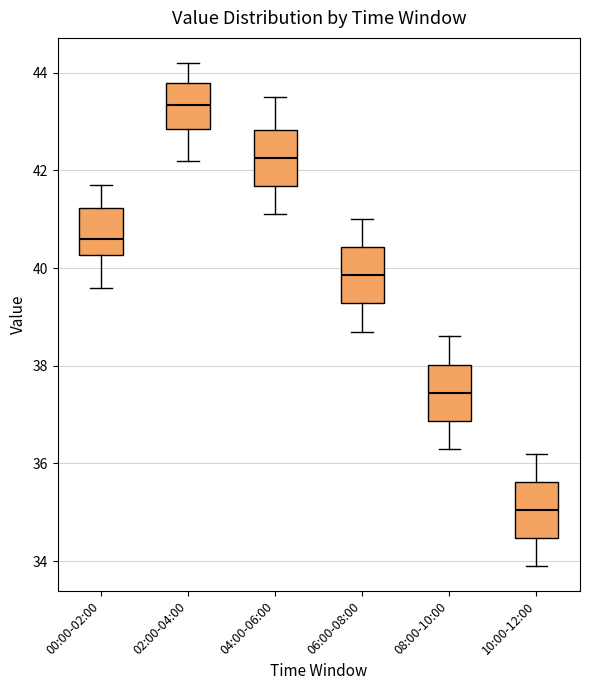

Where does the upper whisker of the box for 04:00-06:00 end on the y-axis? The values are not printed on the chart, so give them approximately, as read against the axis.

43.6